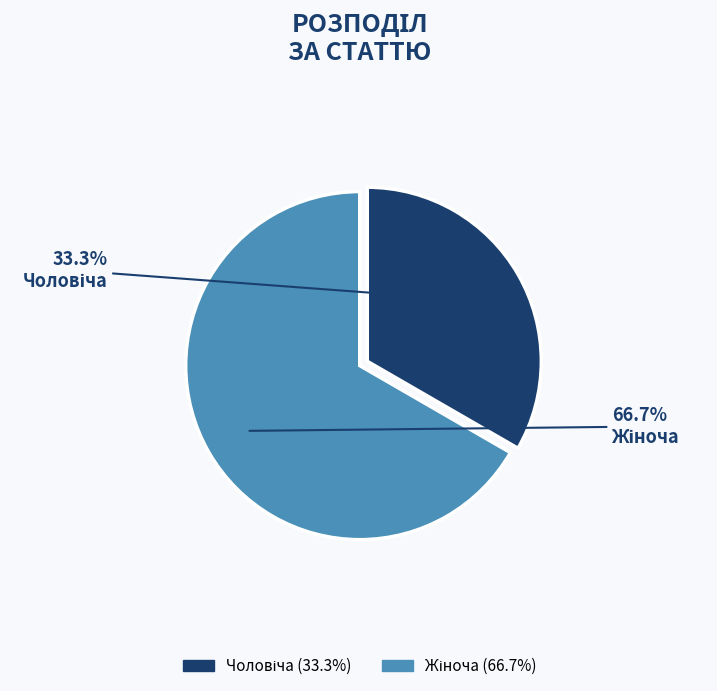

Is there a majority slice in this chart?

Yes